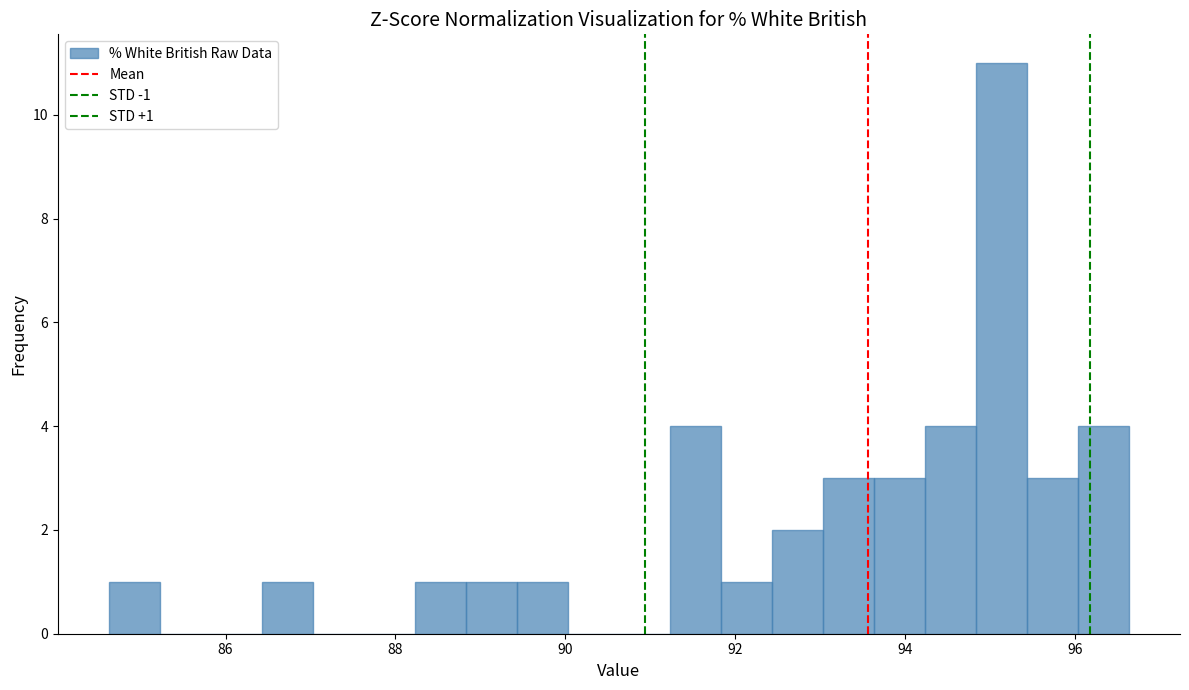

Around what value on the x-axis is the tallest bar? Give the approximate position of its centre, as read against the axis.

95.2